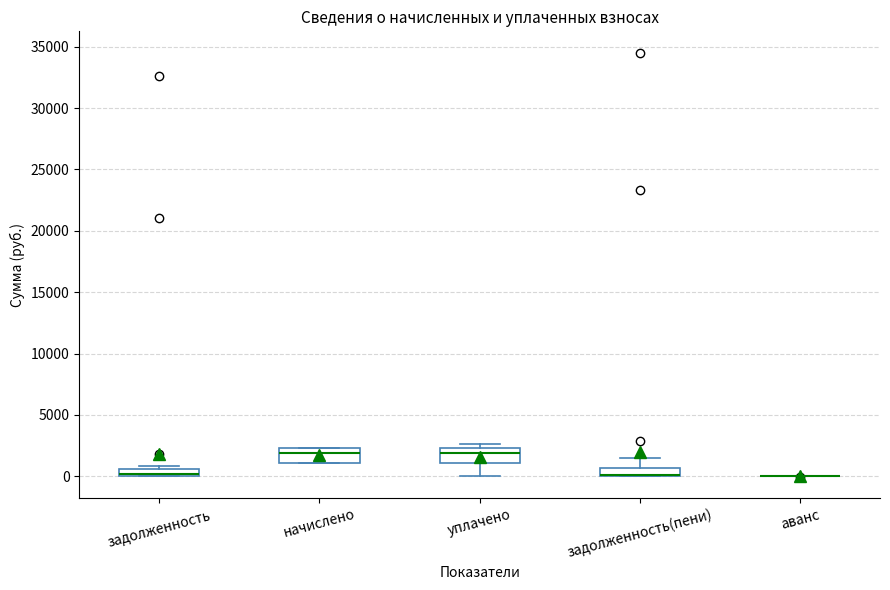

Where does the median line of the box for начислено sit on the y-axis? The values are not printed on the chart, so give them approximately, as read against the axis.

2000